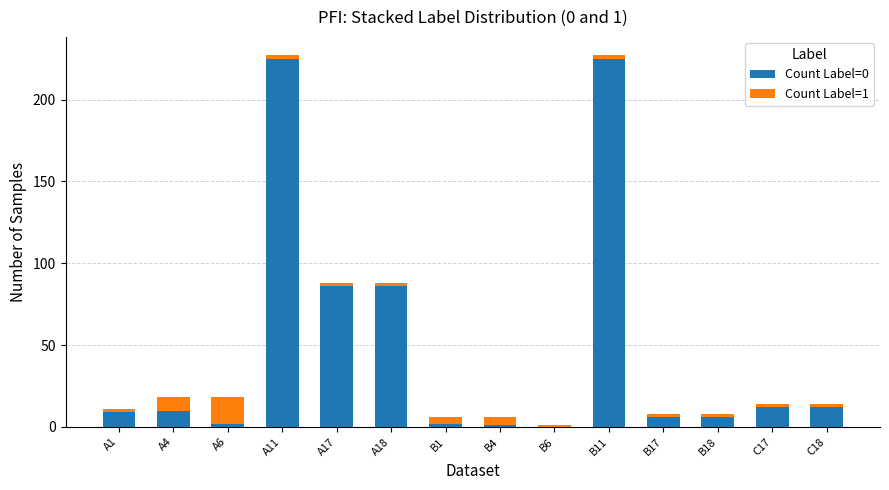

Is it true that Count Label=0 equals 3 at C18?

False